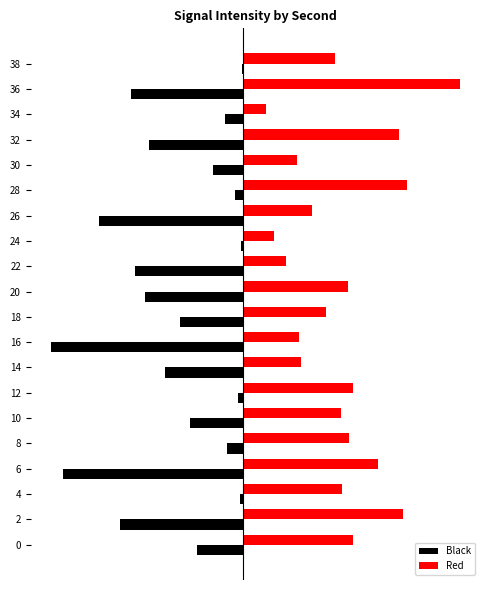

What are all the series names shown in the legend?

Black, Red